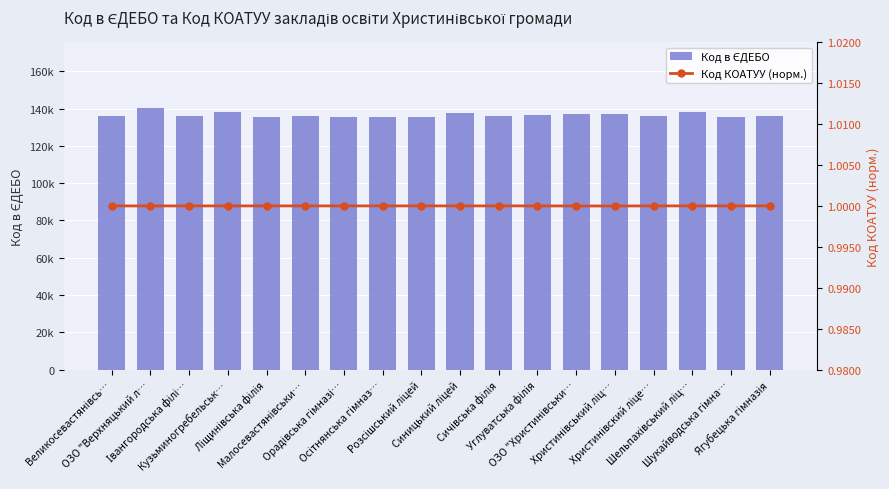

How many groups of bars are there?

18